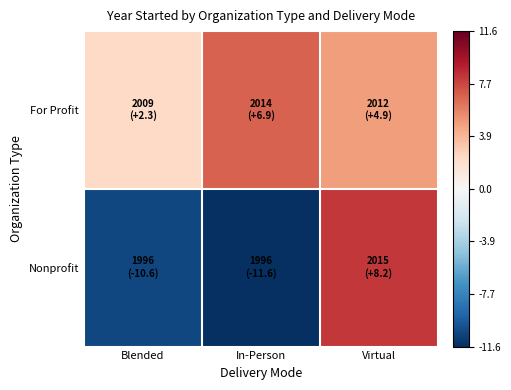

At how many categories does at least one series exceed 5?

2